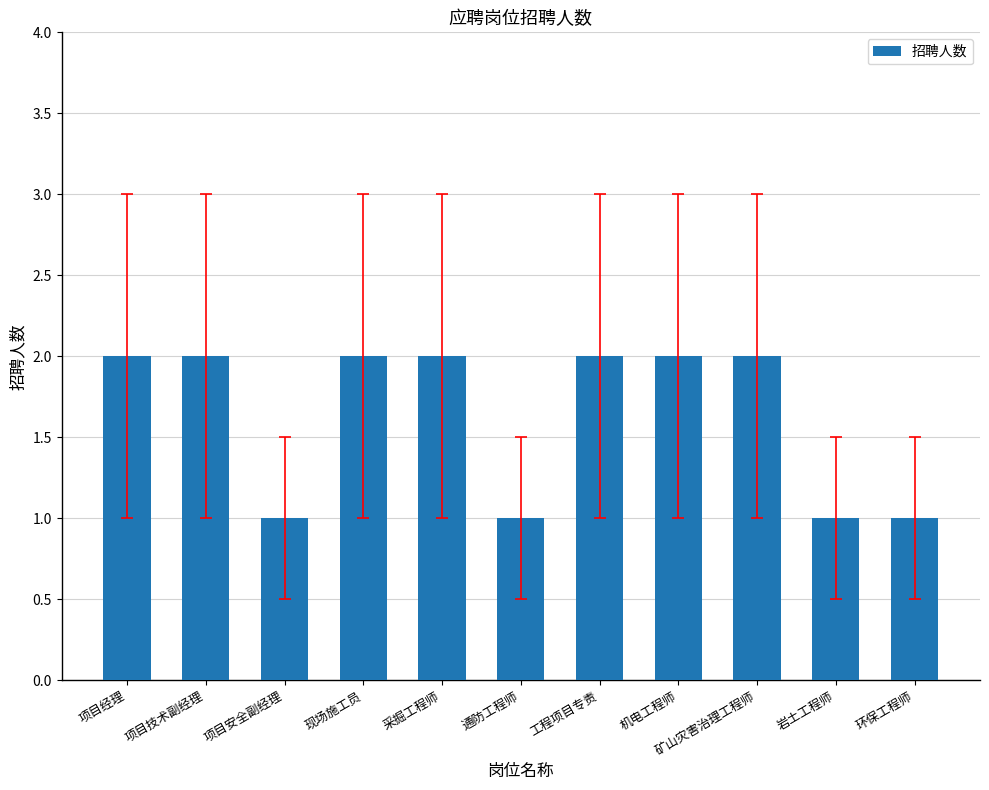

Reading right to left, transcribe all the data shown in this chart.

环保工程师=1	岩土工程师=1	矿山灾害治理工程师=2	机电工程师=2	工程项目专责=2	通防工程师=1	采掘工程师=2	现场施工员=2	项目安全副经理=1	项目技术副经理=2	项目经理=2